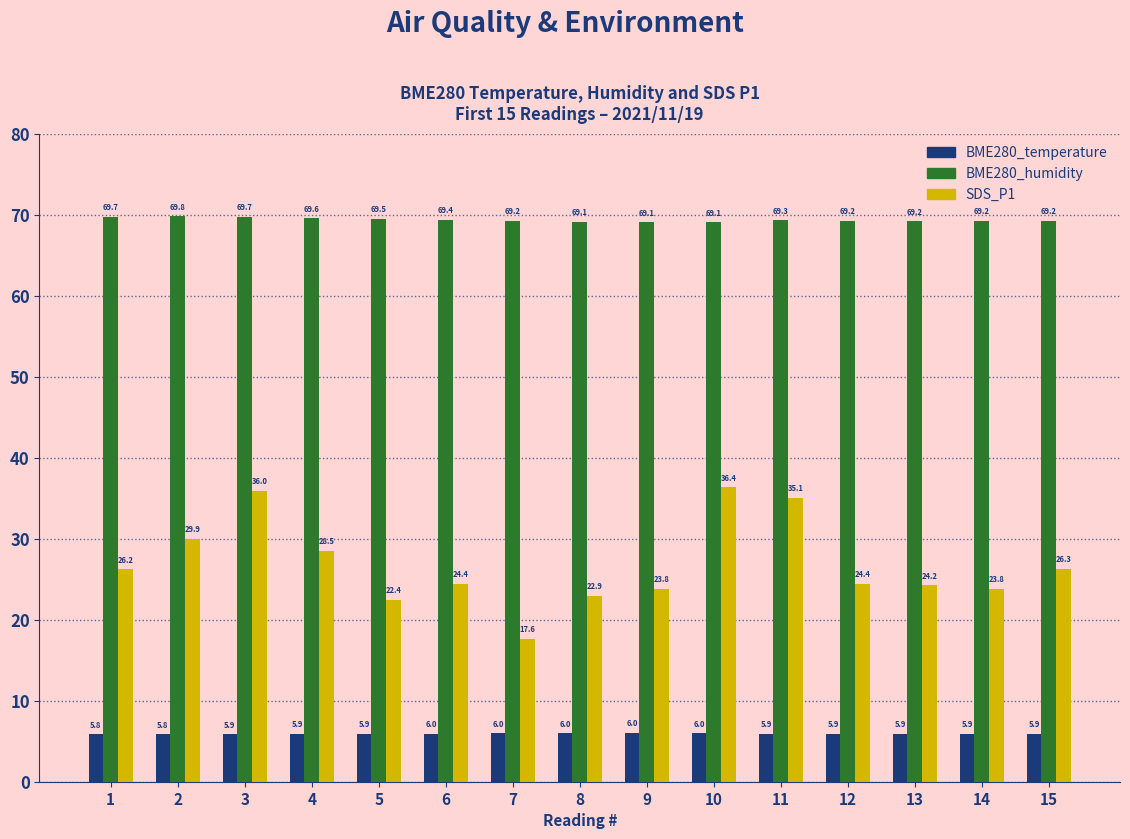

How many bars are there in each group?

3